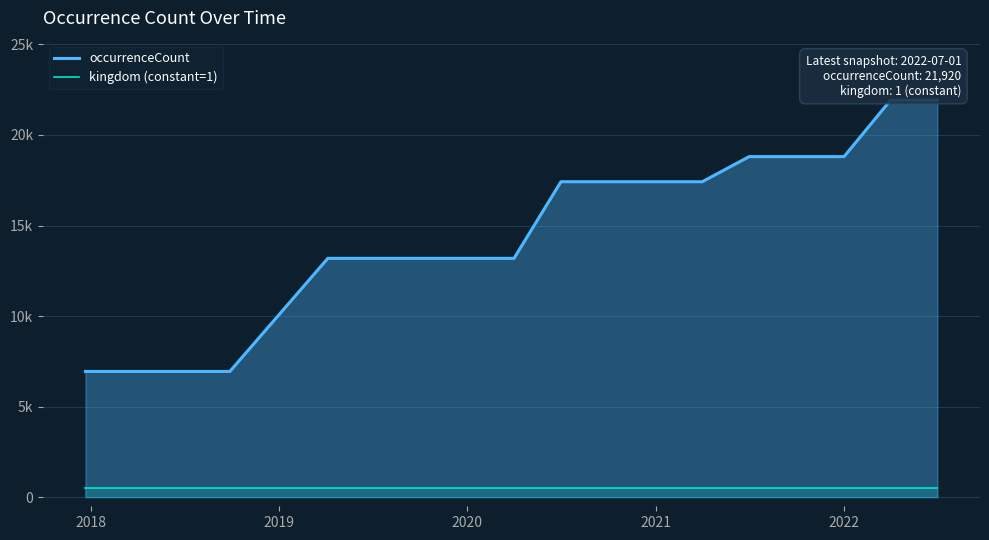

List the series in order of their peak value, highest first.

occurrenceCount, kingdom (constant=1)